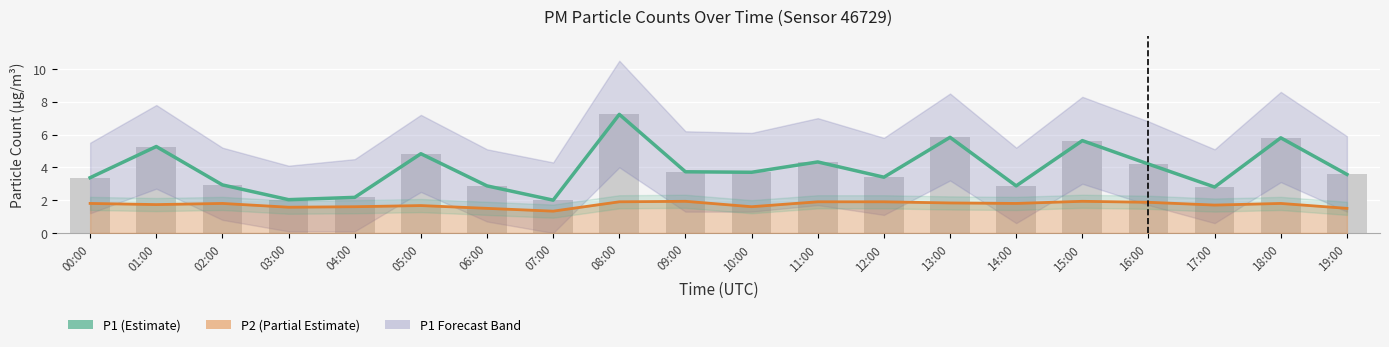

True or false: P1 raw has a value of 0.9 at 16:00.

False